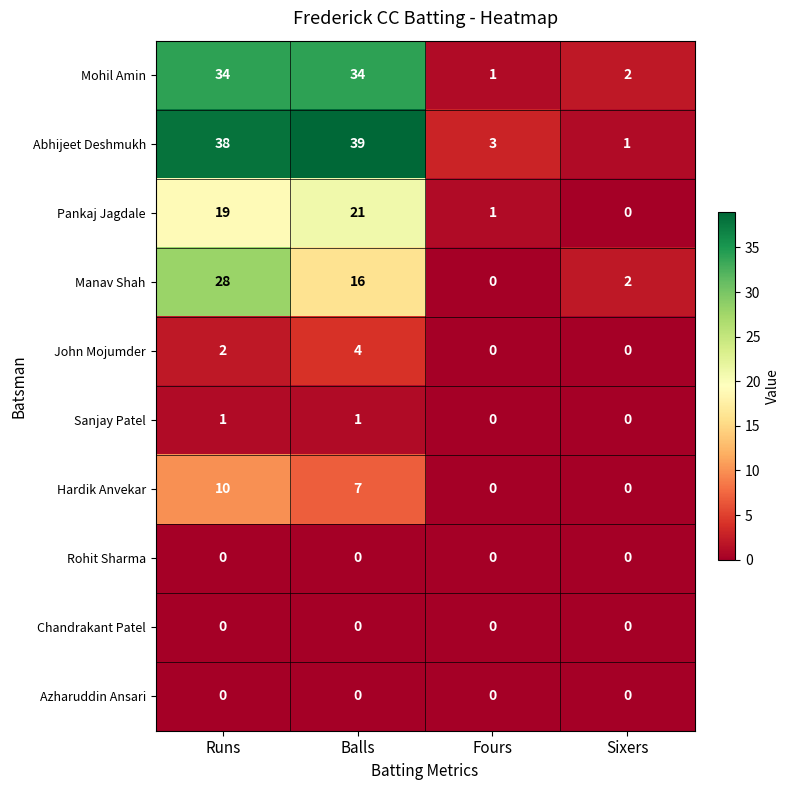

The Chandrakant Patel series shows 0 at Sixers. True or false?

True